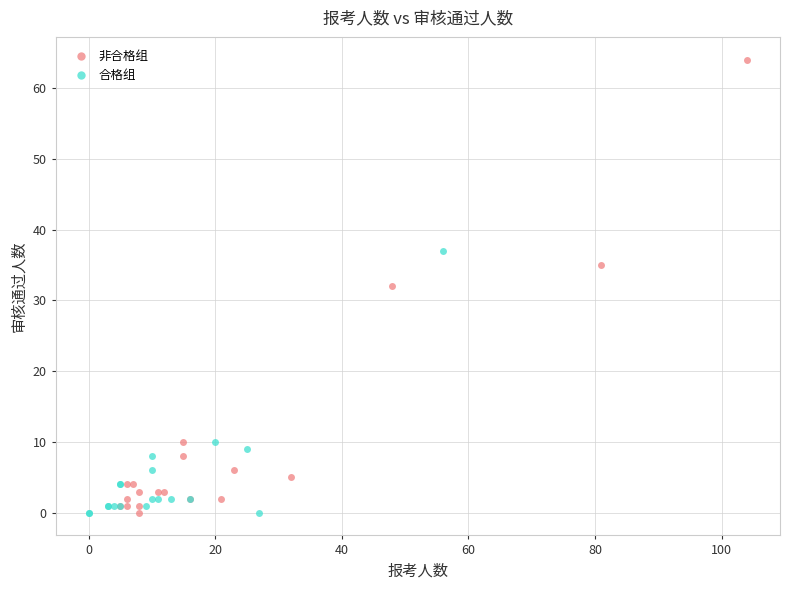

Which series has the widest spread of Y values?

非合格组